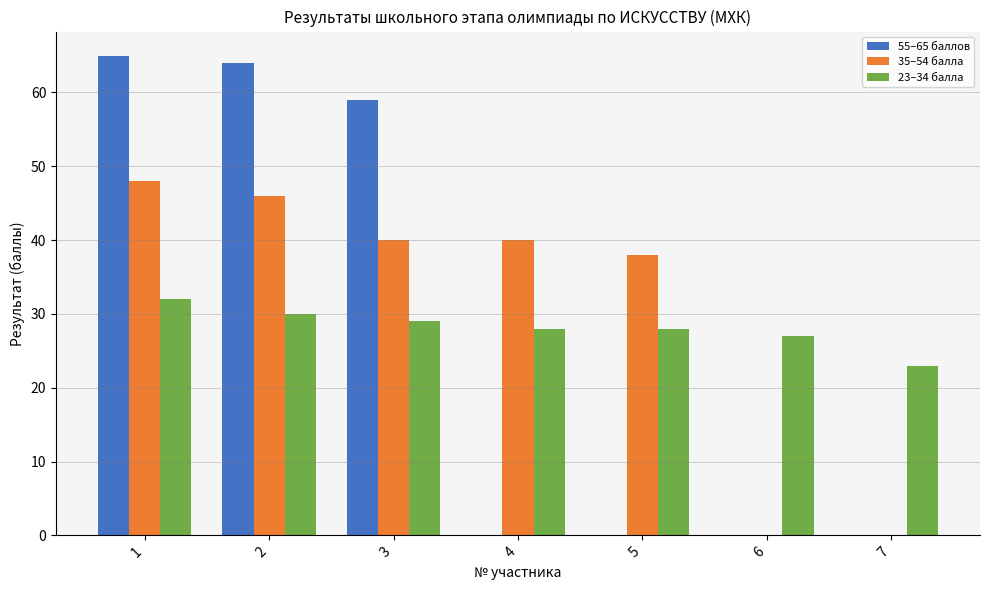

Count the 23–34 балла values in the range 27 to 30.

5